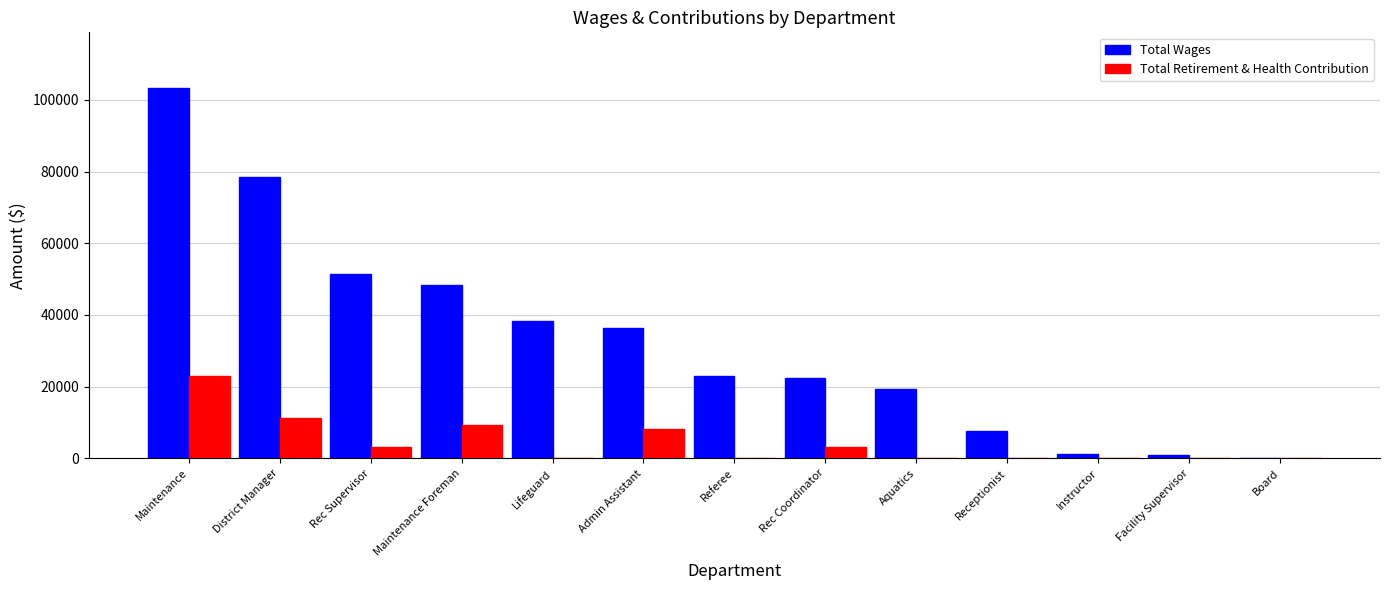

Which category has the highest value in the Total Retirement & Health Contribution series?

Maintenance